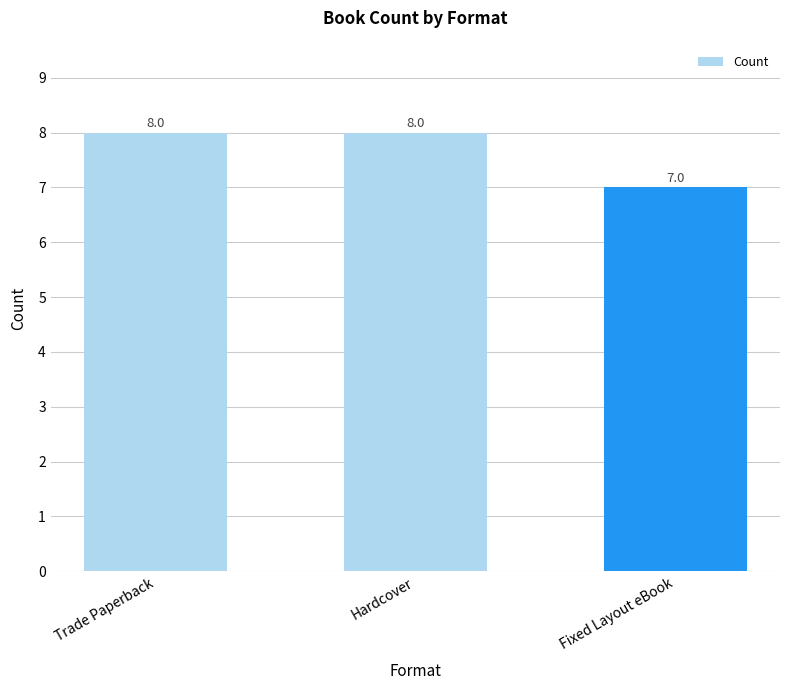

True or false: the data shows 1 at Fixed Layout eBook.

False